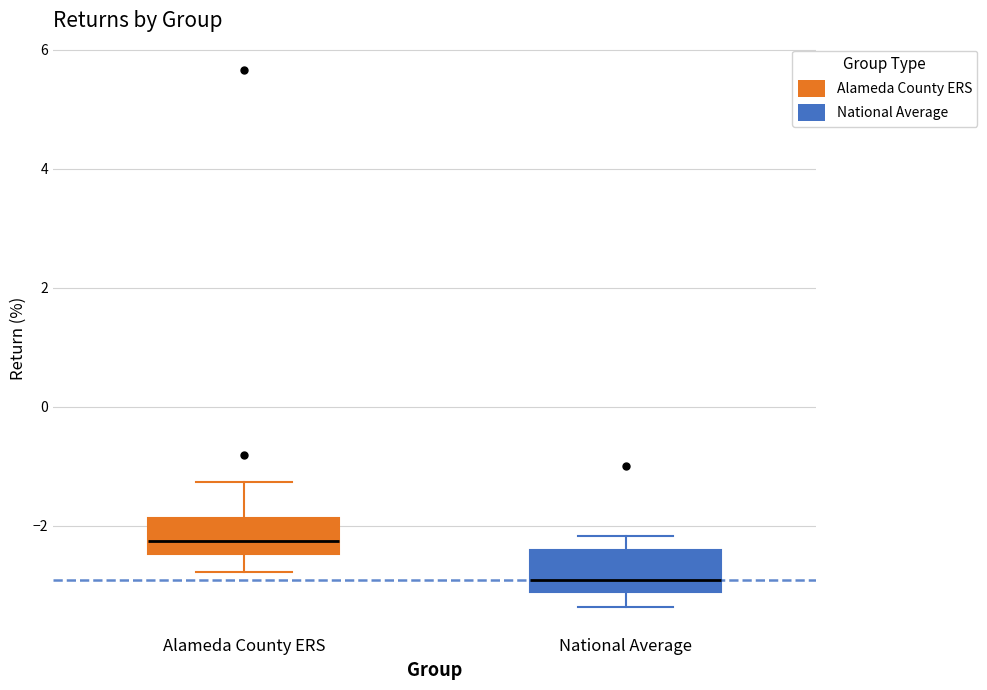

Reading left to right, read every box against the y-axis: the position of its median line, the range the box covers, and the ends of its whiskers. The values are not printed on the chart, so give them approximately, as read against the axis.

Alameda County ERS: median -2.2, box -2.4 to -1.8, whiskers -2.8 to -1.2
National Average: median -3.0, box -3.2 to -2.4, whiskers -3.4 to -2.2